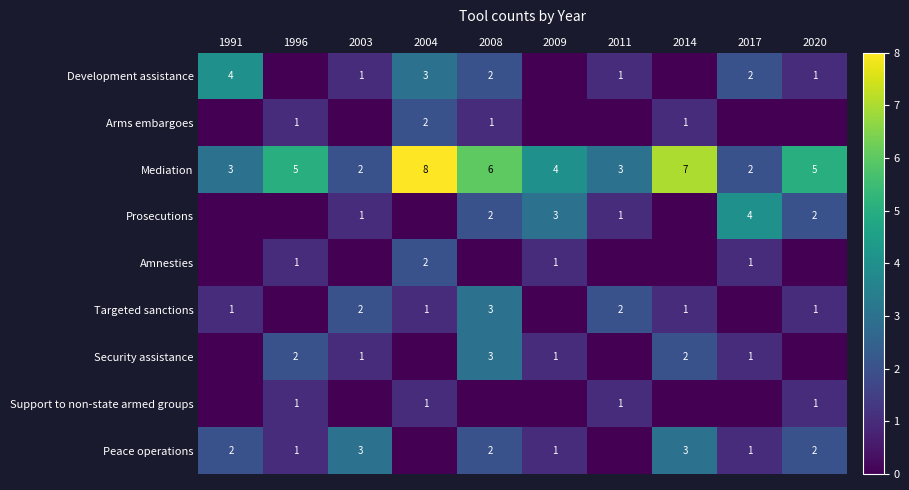

Which category has the highest value across all series?

2004